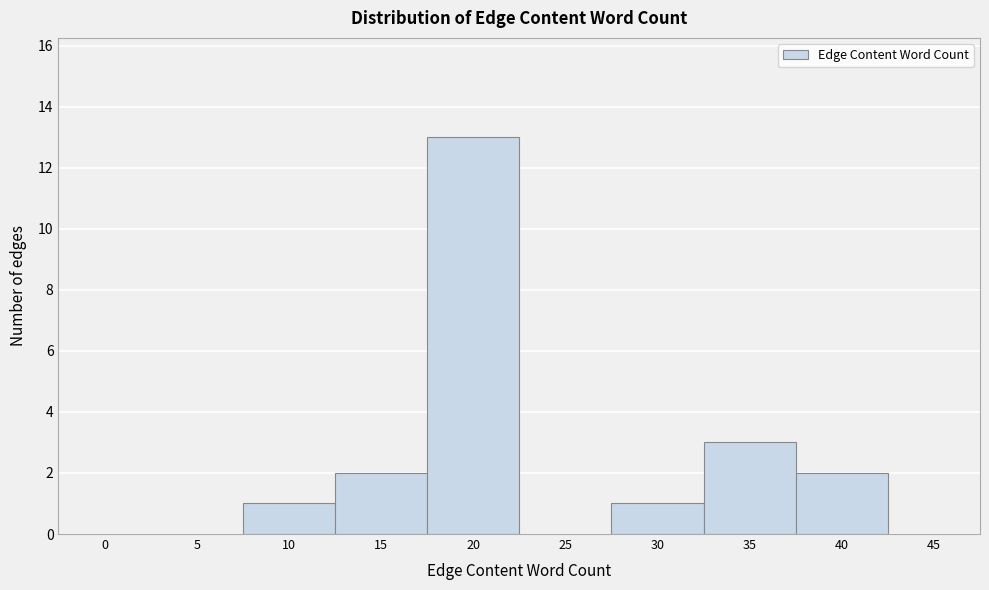

Reading left to right, transcribe all the data shown in this chart.

0=0	5=0	10=1	15=2	20=13	25=0	30=1	35=3	40=2	45=0